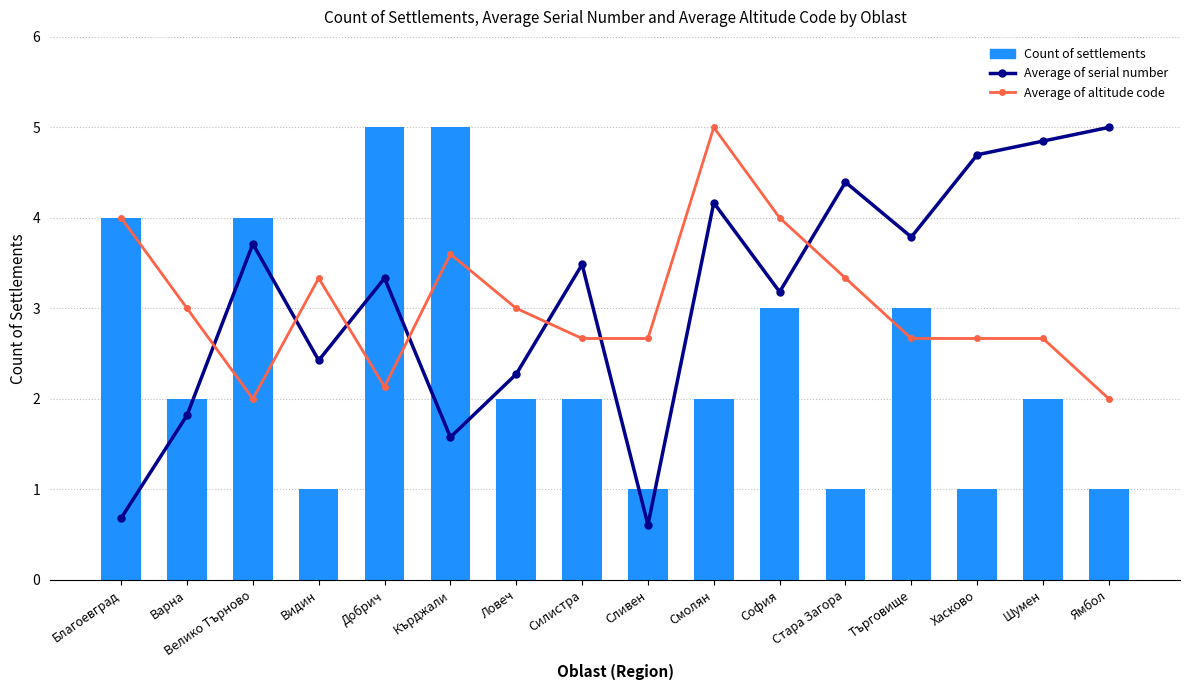

The Average of serial number series shows 3.4 at Видин. True or false?

False